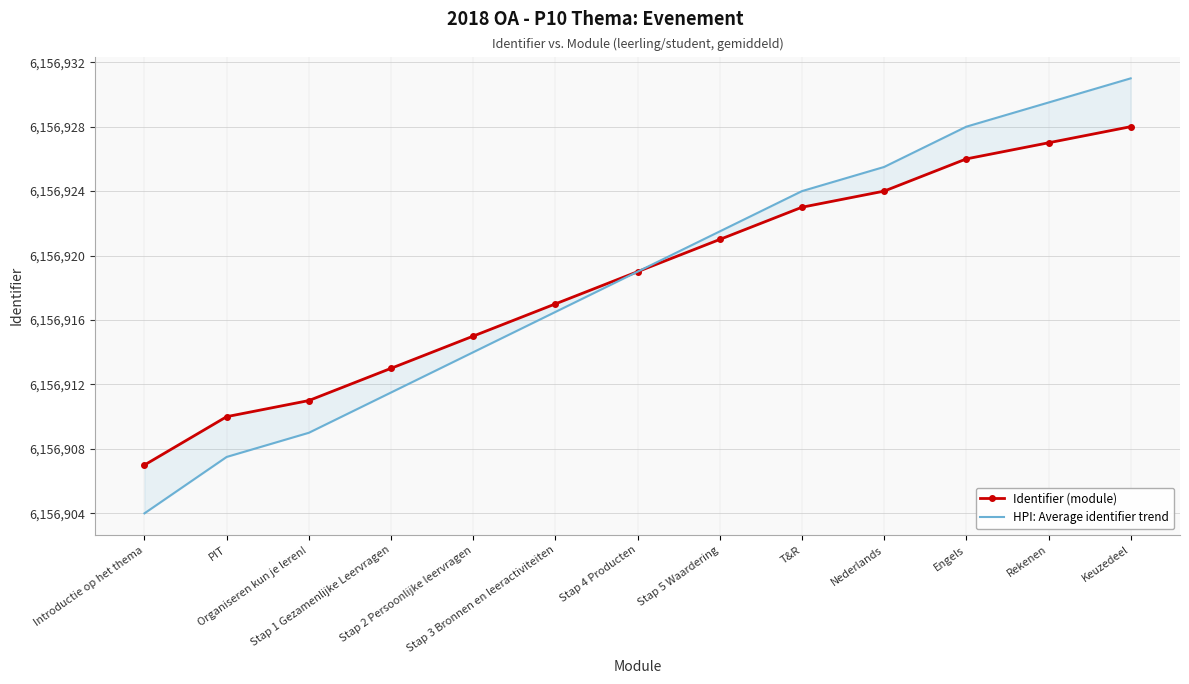

True or false: HPI: Average identifier trend and Identifier (module) intersect in this chart.

False